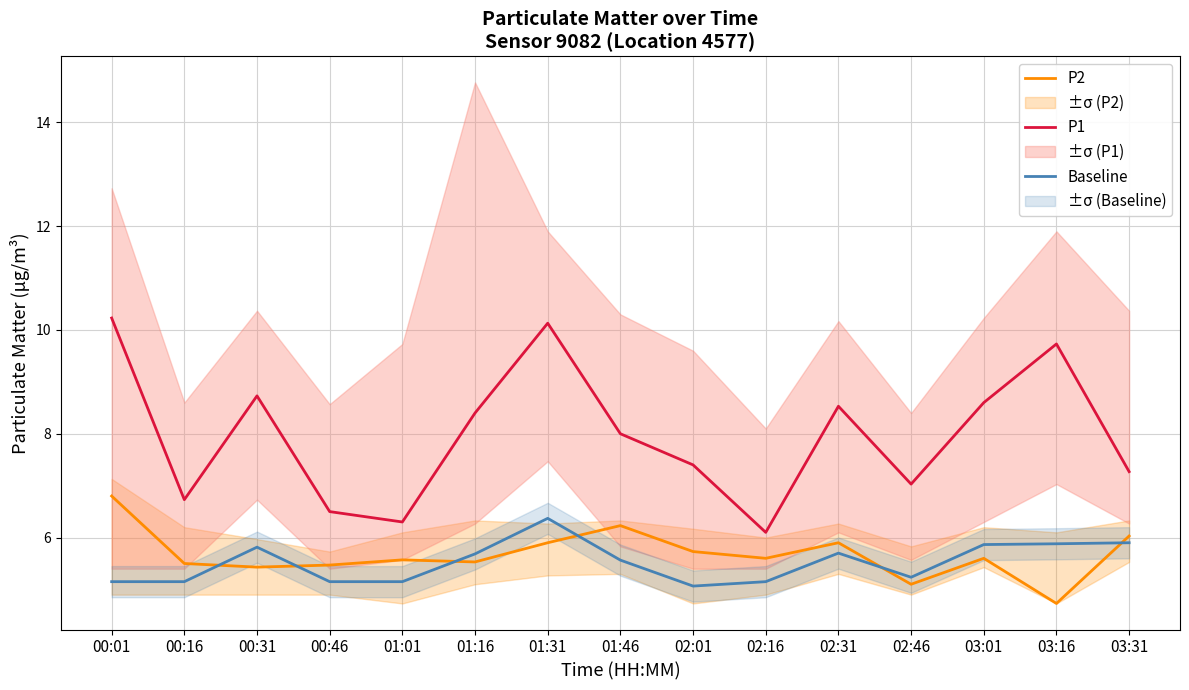

Is it true that P2 equals 5.5 at 01:16?

True